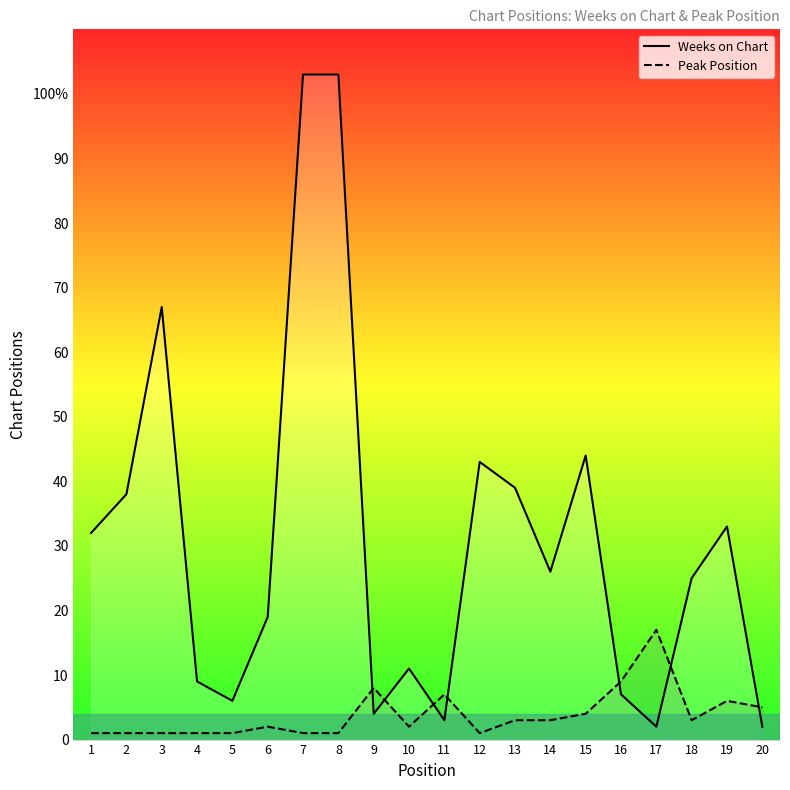

Where do Peak Position and Weeks on Chart first cross each other?

8 and 9